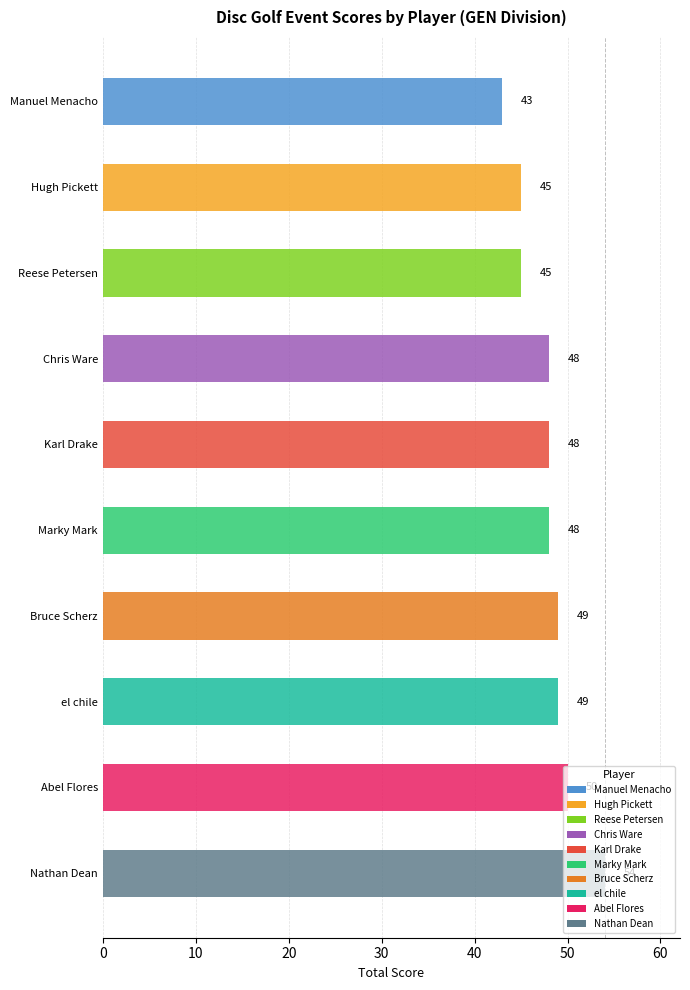

What is the difference between the maximum and minimum values?

11